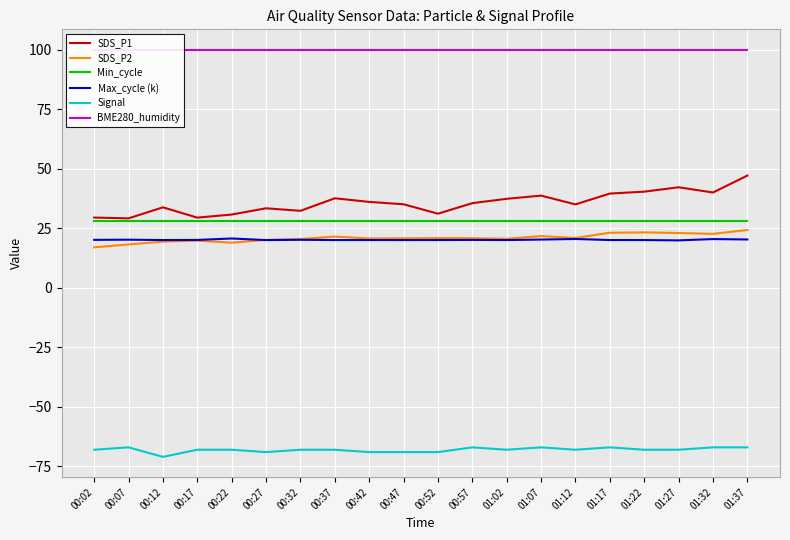

At which label is SDS_P2 closest to 20?

00:27